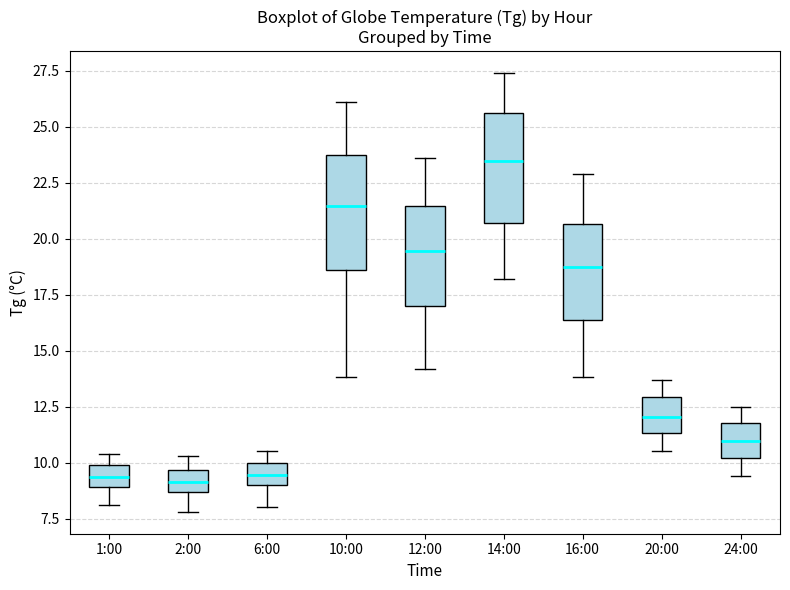

Reading left to right, read every box against the y-axis: the position of its median line, the range the box covers, and the ends of its whiskers. The values are not printed on the chart, so give them approximately, as read against the axis.

1:00: median 9.5, box 9.0 to 10.0, whiskers 8.0 to 10.5
2:00: median 9.0, box 8.5 to 9.5, whiskers 8.0 to 10.5
6:00: median 9.5, box 9.0 to 10.0, whiskers 8.0 to 10.5
10:00: median 21.5, box 18.5 to 23.5, whiskers 14.0 to 26.0
12:00: median 19.5, box 17.0 to 21.5, whiskers 14.0 to 23.5
14:00: median 23.5, box 20.5 to 25.5, whiskers 18.0 to 27.5
16:00: median 19.0, box 16.5 to 20.5, whiskers 14.0 to 23.0
20:00: median 12.0, box 11.5 to 13.0, whiskers 10.5 to 13.5
24:00: median 11.0, box 10.0 to 12.0, whiskers 9.5 to 12.5